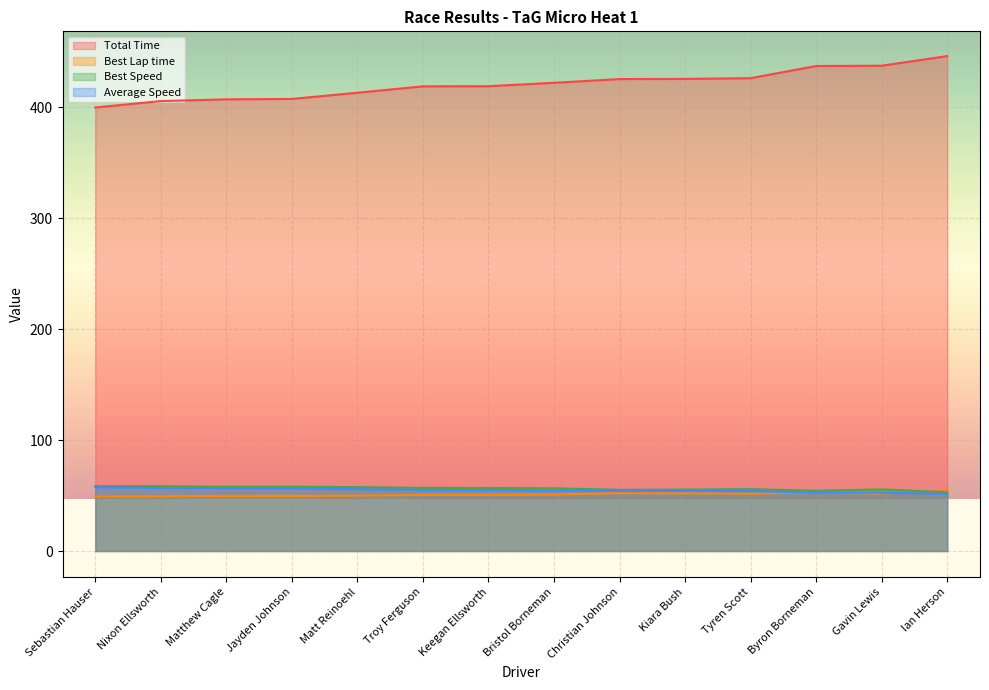

List the labels in order of Average Speed value, largest first.

Sebastian Hauser, Nixon Ellsworth, Matthew Cagle, Jayden Johnson, Matt Reinoehl, Troy Ferguson, Keegan Ellsworth, Bristol Borneman, Christian Johnson, Kiara Bush, Tyren Scott, Byron Borneman, Gavin Lewis, Ian Herson